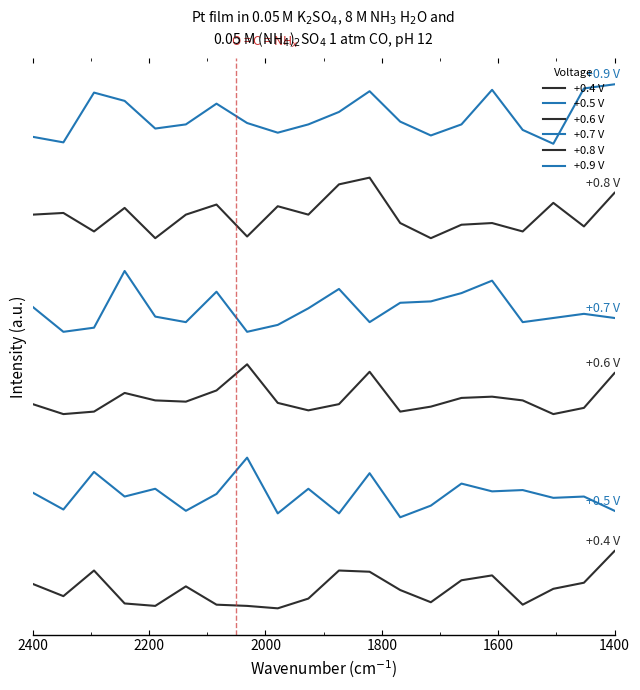

Rank the series by their average value, from highest to lowest.

+0.9 V, +0.8 V, +0.7 V, +0.6 V, +0.5 V, +0.4 V